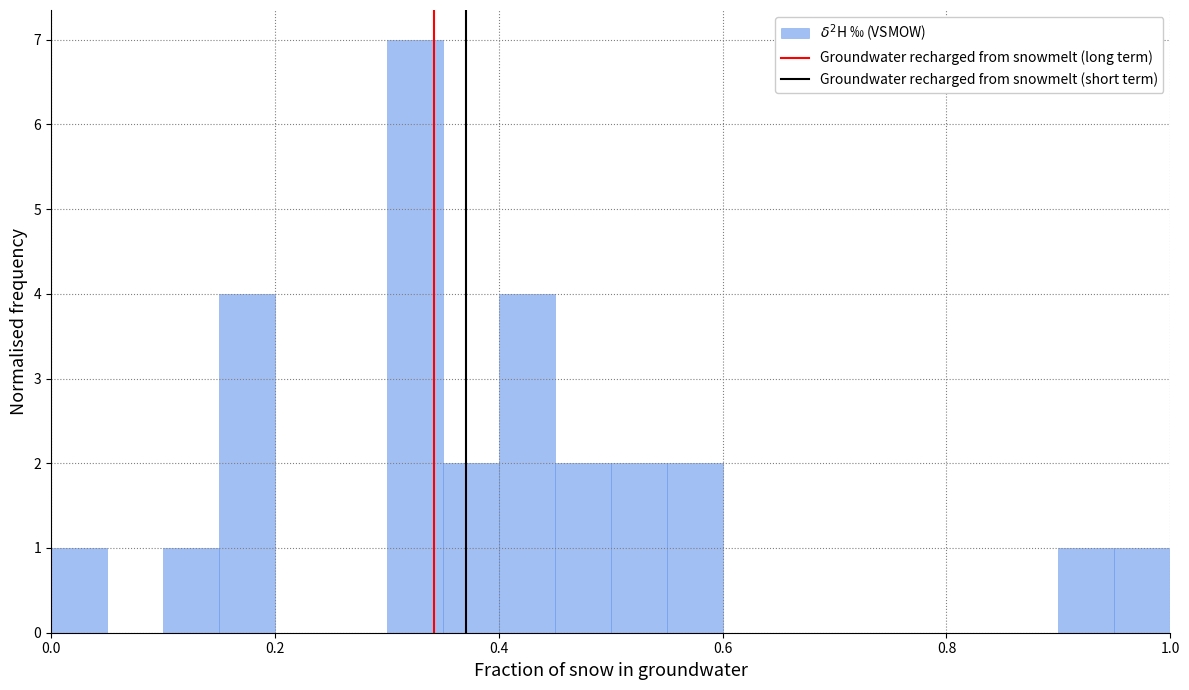

Read against the x-axis, roughly where is the centre of the tallest bar?

0.32